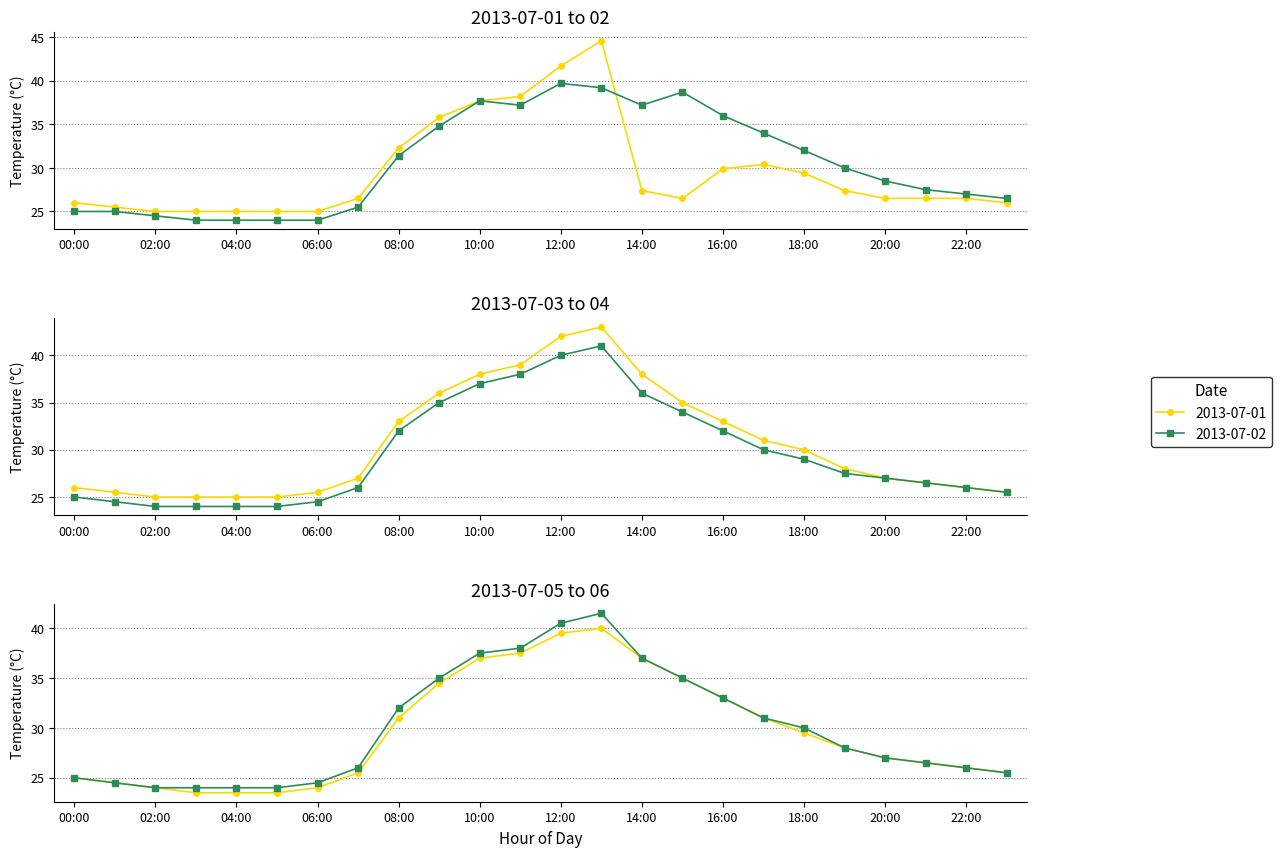

Reading left to right, extract all data points from this chart.

2013-07-01: 26.0	25.5	25.0	25.0	25.0	25.0	25.0	26.5	32.3	35.8	37.7	38.2	41.7	44.6	27.4	26.5	29.9	30.4	29.4	27.4	26.5	26.5	26.5	26.0
2013-07-02: 25.0	25.0	24.5	24.0	24.0	24.0	24.0	25.5	31.4	34.8	37.7	37.2	39.7	39.2	37.2	38.7	36.0	34.0	32.0	30.0	28.5	27.5	27.0	26.5
2013-07-03: 26.0	25.5	25.0	25.0	25.0	25.0	25.5	27.0	33.0	36.0	38.0	39.0	42.0	43.0	38.0	35.0	33.0	31.0	30.0	28.0	27.0	26.5	26.0	25.5
2013-07-04: 25.0	24.5	24.0	24.0	24.0	24.0	24.5	26.0	32.0	35.0	37.0	38.0	40.0	41.0	36.0	34.0	32.0	30.0	29.0	27.5	27.0	26.5	26.0	25.5
2013-07-05: 25.0	24.5	24.0	23.5	23.5	23.5	24.0	25.5	31.0	34.5	37.0	37.5	39.5	40.0	37.0	35.0	33.0	31.0	29.5	28.0	27.0	26.5	26.0	25.5
2013-07-06: 25.0	24.5	24.0	24.0	24.0	24.0	24.5	26.0	32.0	35.0	37.5	38.0	40.5	41.5	37.0	35.0	33.0	31.0	30.0	28.0	27.0	26.5	26.0	25.5